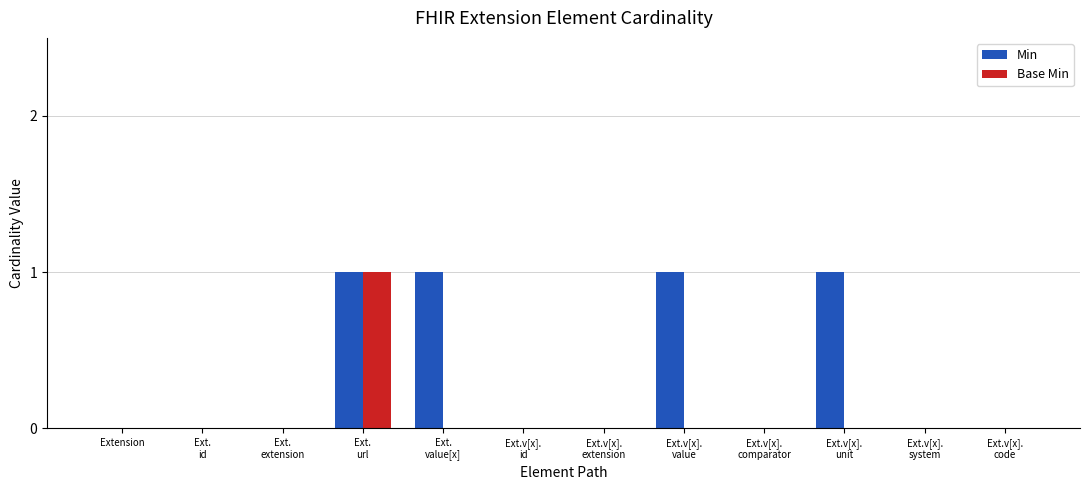

What are all the series names shown in the legend?

Min, Base Min